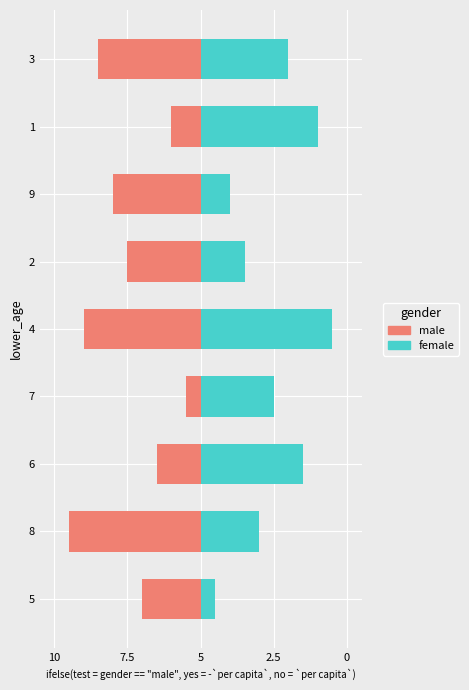

What are all the series names shown in the legend?

male, female